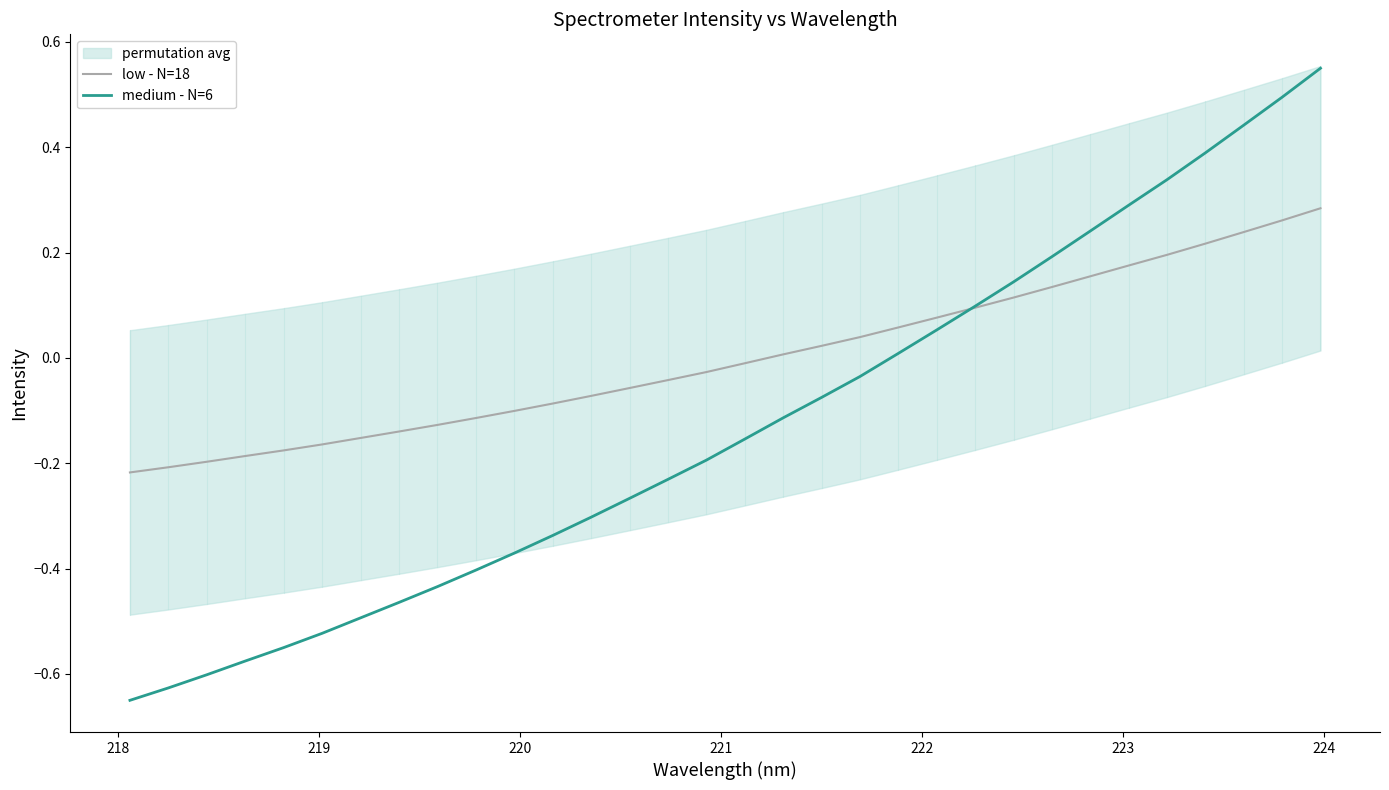

Which series has the largest total across all categories?

low - N=18